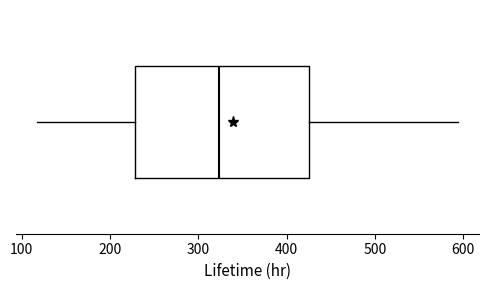

Read this box plot against the x-axis: the position of the median line, the range covered by the box, and the ends of both whiskers. The values are not printed on the chart, so give them approximately, as read against the axis.

median 320, box 230 to 430, whiskers 120 to 590